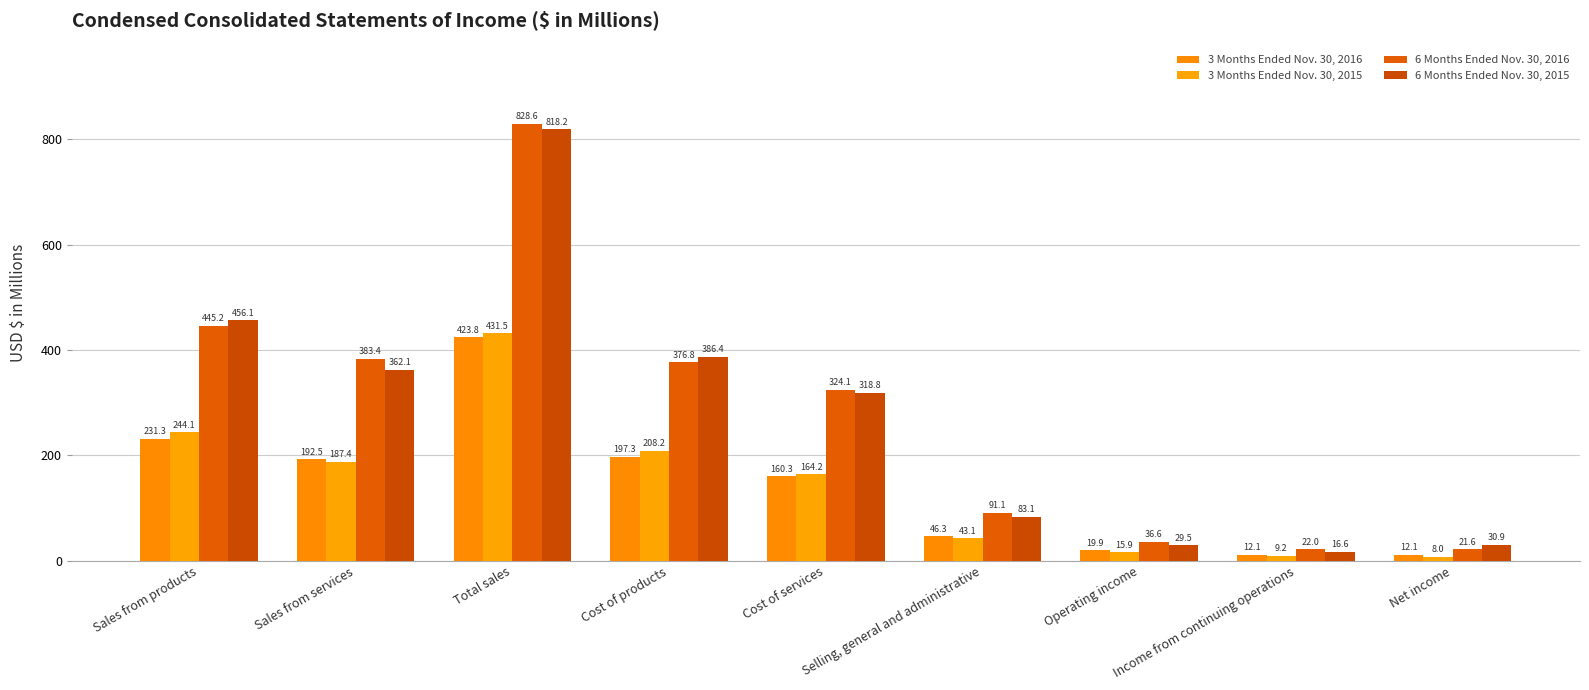

Reading right to left, list all the values displayed in this chart.

3 Months Ended Nov. 30, 2016: 12.1	12.1	19.9	46.3	160.3	197.3	423.8	192.5	231.3
3 Months Ended Nov. 30, 2015: 8.0	9.2	15.9	43.1	164.2	208.2	431.5	187.4	244.1
6 Months Ended Nov. 30, 2016: 21.6	22.0	36.6	91.1	324.1	376.8	828.6	383.4	445.2
6 Months Ended Nov. 30, 2015: 30.9	16.6	29.5	83.1	318.8	386.4	818.2	362.1	456.1